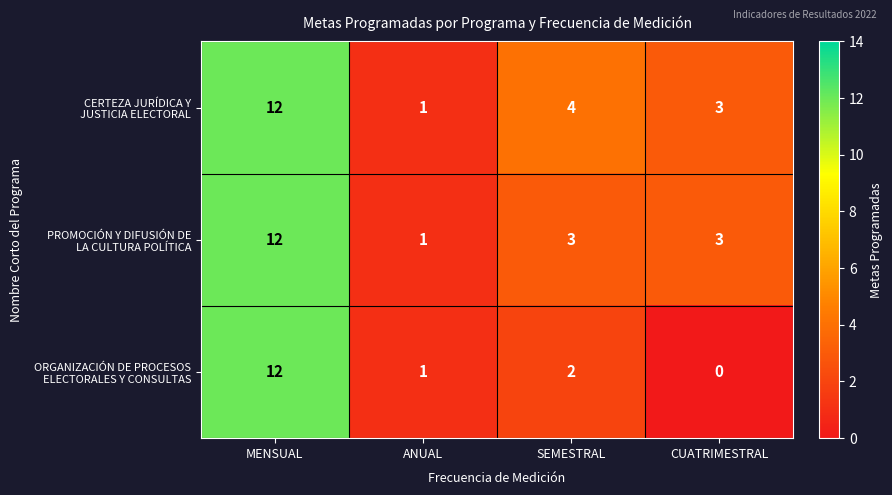

What is the total value across all series at CUATRIMESTRAL?

6